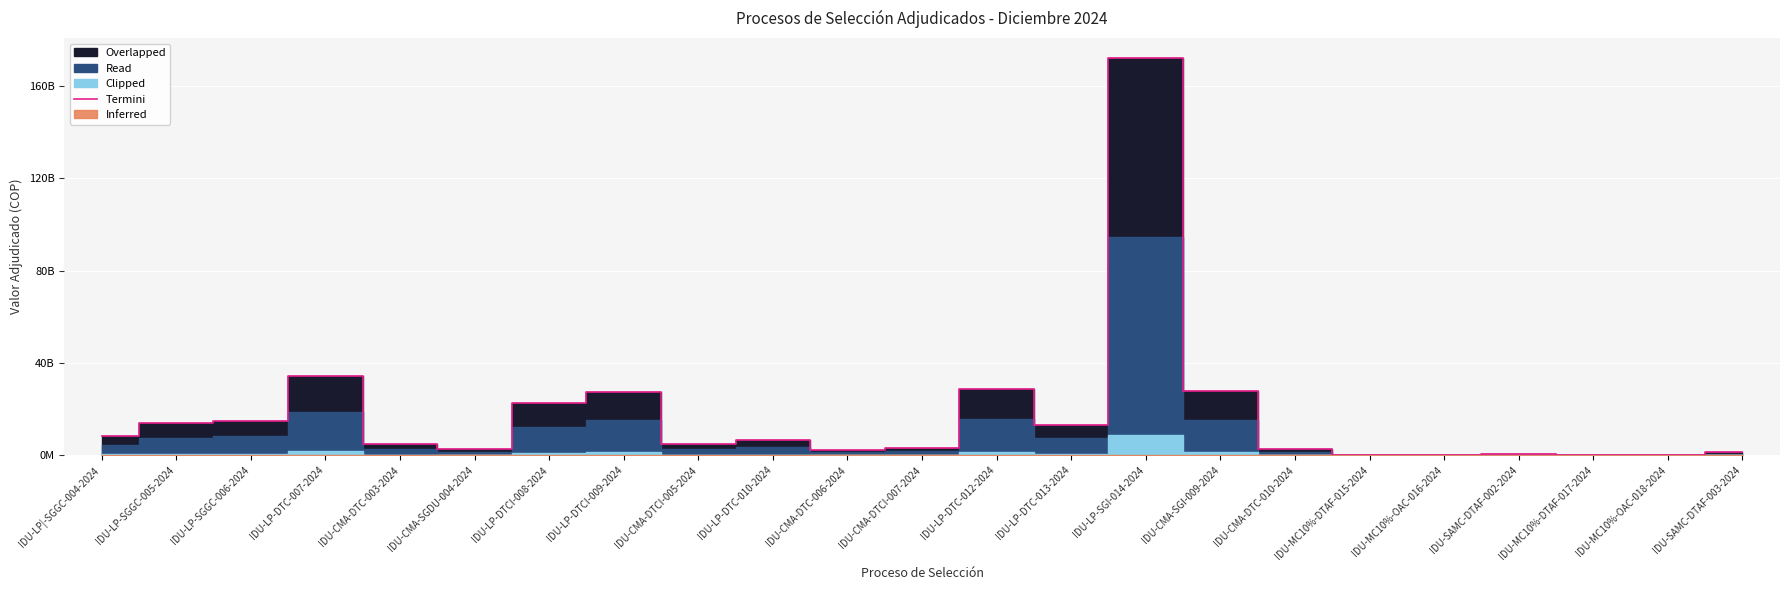

List the labels in order of value, largest first.

IDU-LP-SGI-014-2024, IDU-LP-DTC-007-2024, IDU-LP-DTC-012-2024, IDU-CMA-SGI-009-2024, IDU-LP-DTCI-009-2024, IDU-LP-DTCI-008-2024, IDU-LP-SGGC-006-2024, IDU-LP-SGGC-005-2024, IDU-LP-DTC-013-2024, IDU-LP|-SGGC-004-2024, IDU-LP-DTC-010-2024, IDU-CMA-DTC-003-2024, IDU-CMA-DTCI-005-2024, IDU-CMA-DTCI-007-2024, IDU-CMA-SGDU-004-2024, IDU-CMA-DTC-010-2024, IDU-CMA-DTC-006-2024, IDU-SAMC-DTAF-003-2024, IDU-SAMC-DTAF-002-2024, IDU-MC10%-OAC-018-2024, IDU-MC10%-DTAF-015-2024, IDU-MC10%-OAC-016-2024, IDU-MC10%-DTAF-017-2024